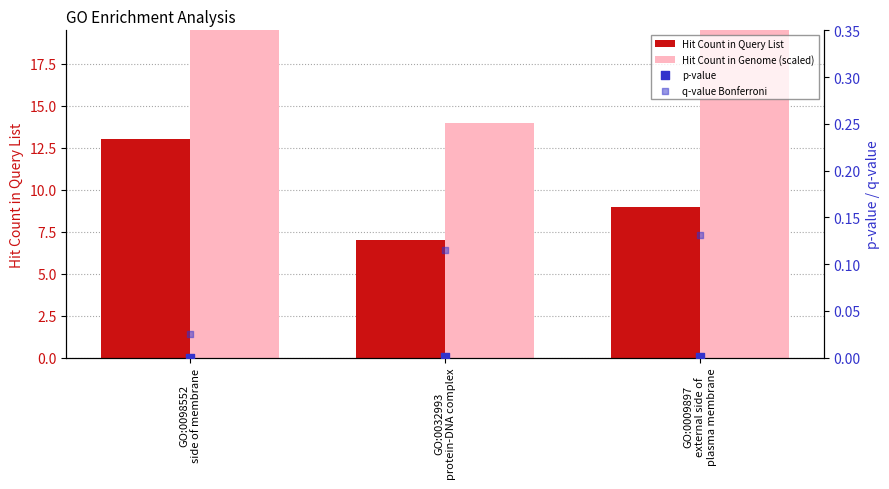

Which series has the widest spread of Y values?

Hit Count in Genome (scaled)